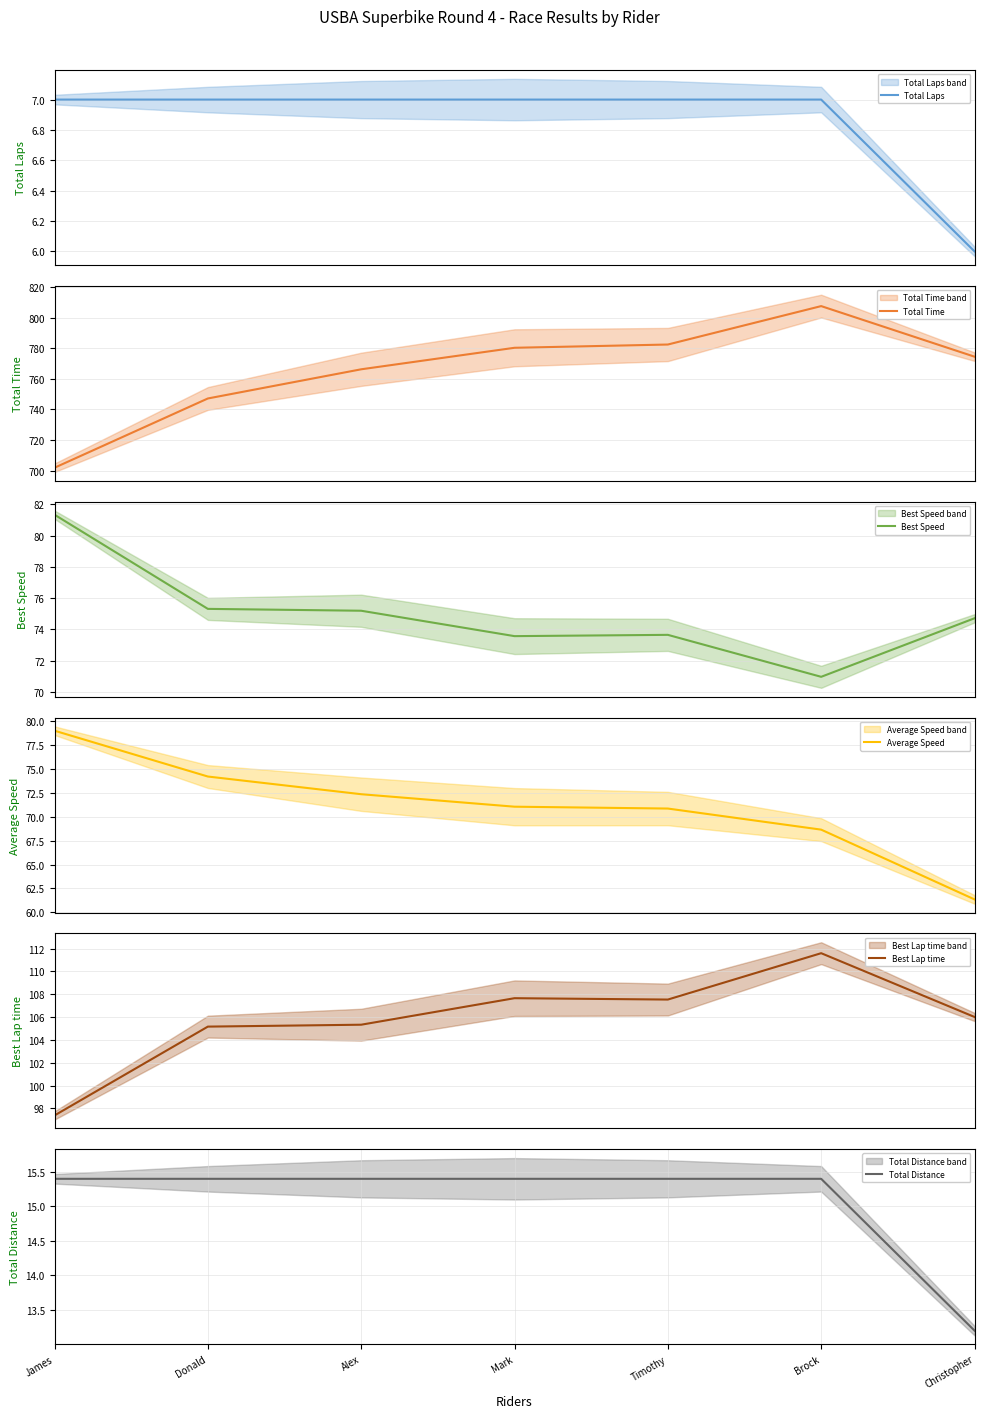

How many data points in Best Lap time are above 106?

4